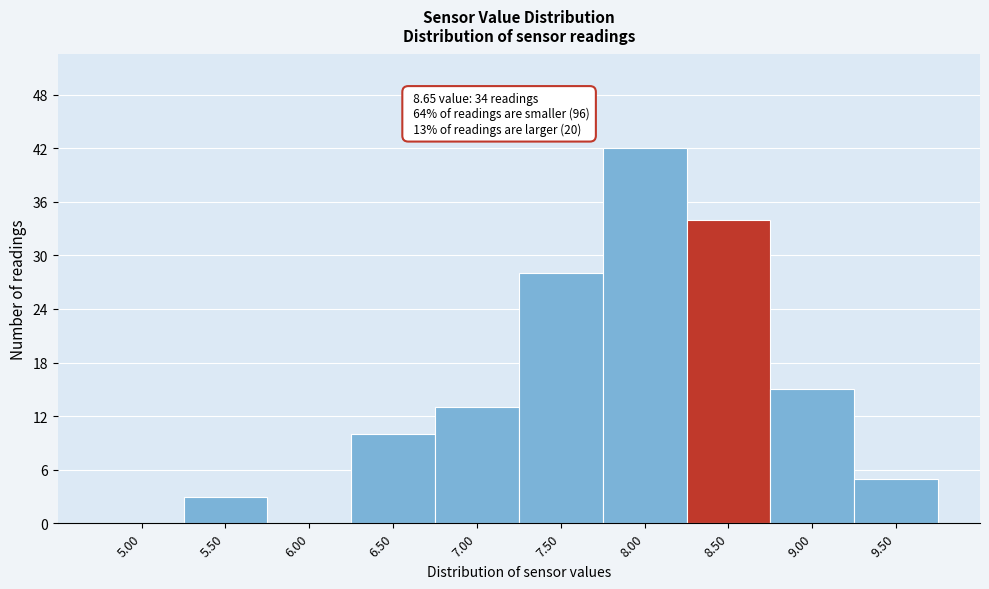

Reading left to right, transcribe all the data shown in this chart.

5.00=0	5.50=3	6.00=0	6.50=10	7.00=13	7.50=28	8.00=42	8.50=34	9.00=15	9.50=5